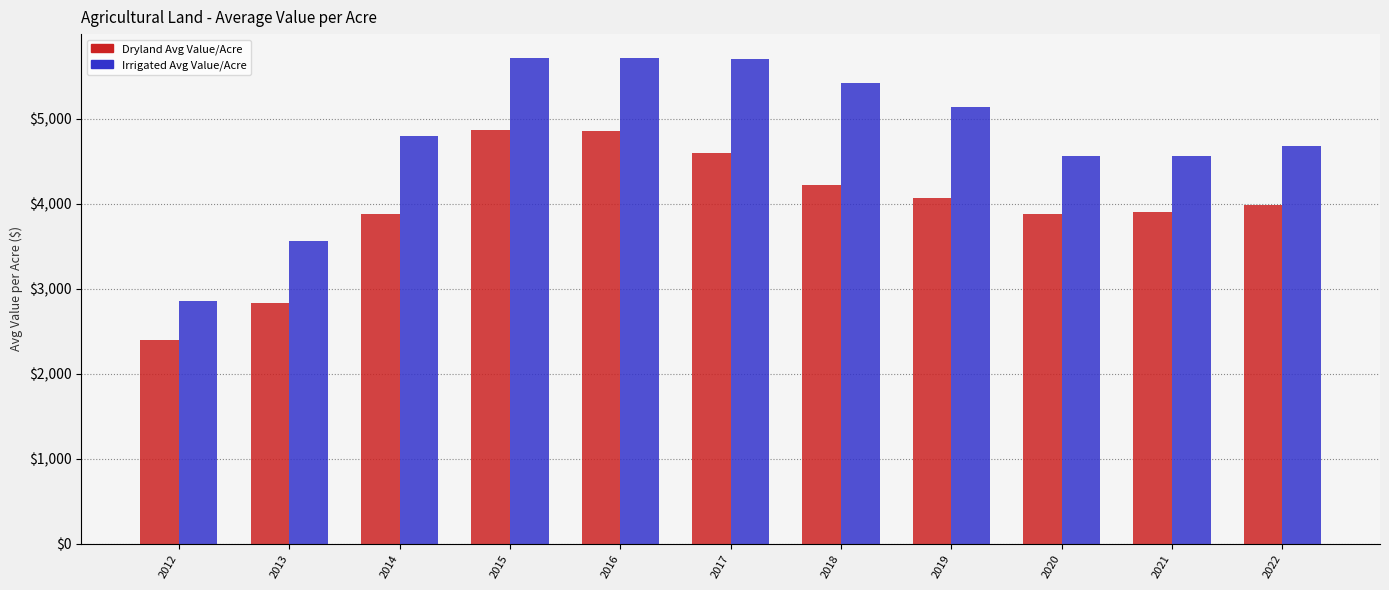

What value does the Dryland Avg Value/Acre series have at 2017?

4591.6